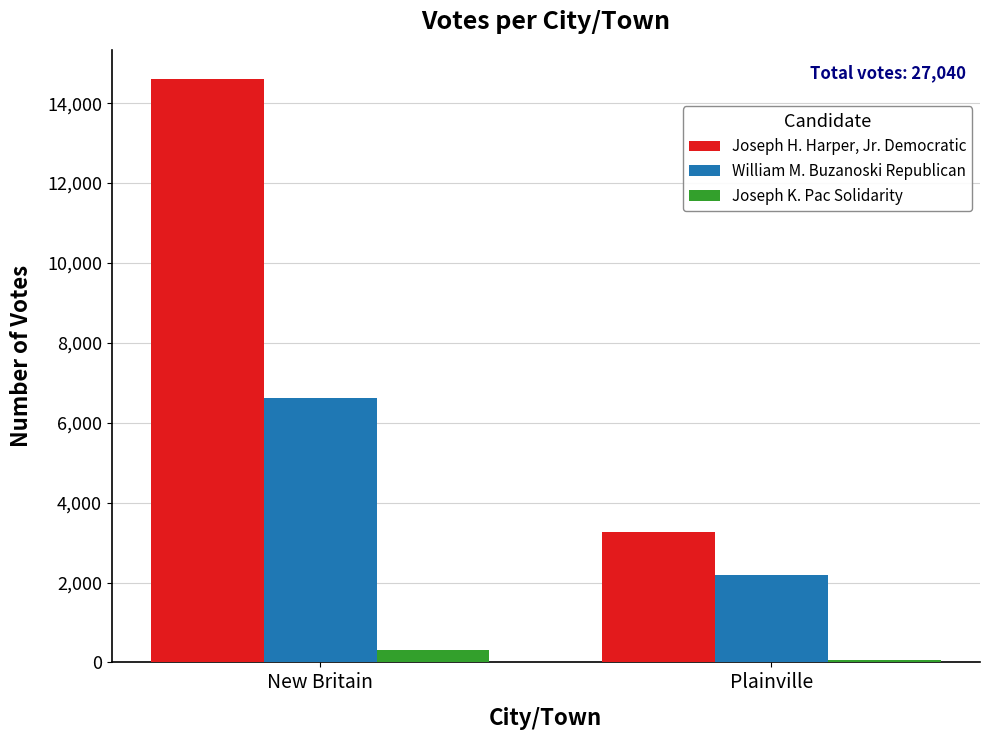

How many Joseph K. Pac Solidarity values are between 50 and 308?

2